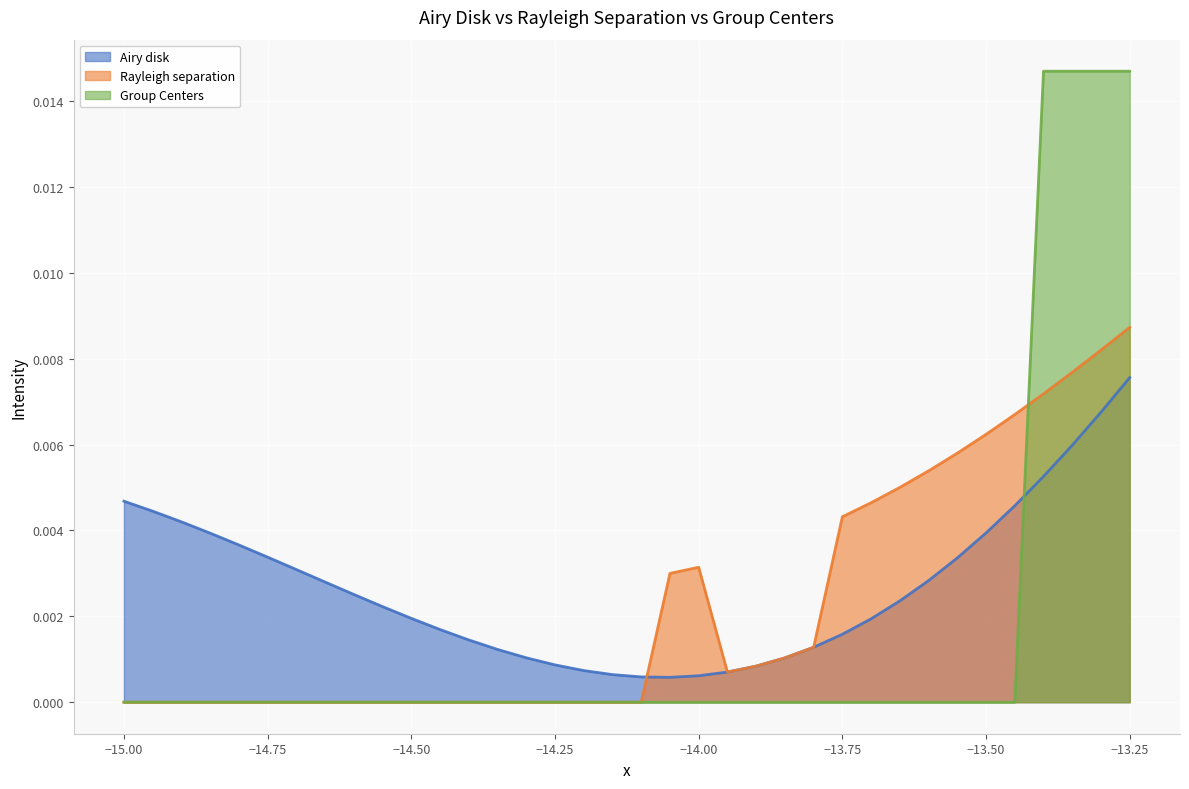

What are all the series names shown in the legend?

Airy disk, Rayleigh separation, Group Centers